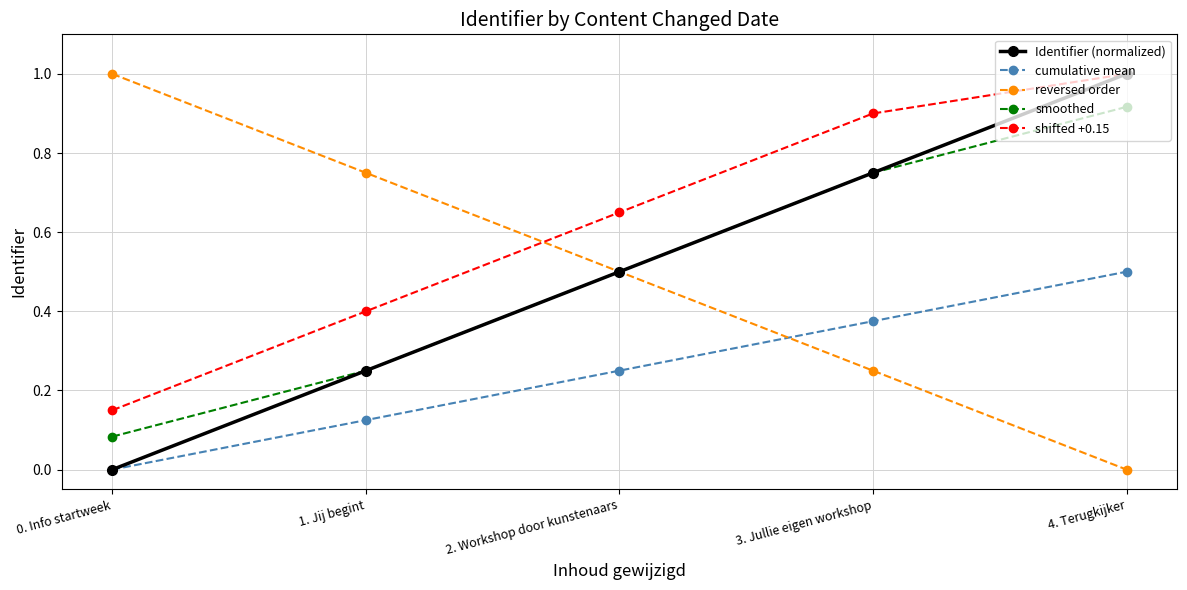

True or false: cumulative mean and shifted +0.15 intersect in this chart.

False